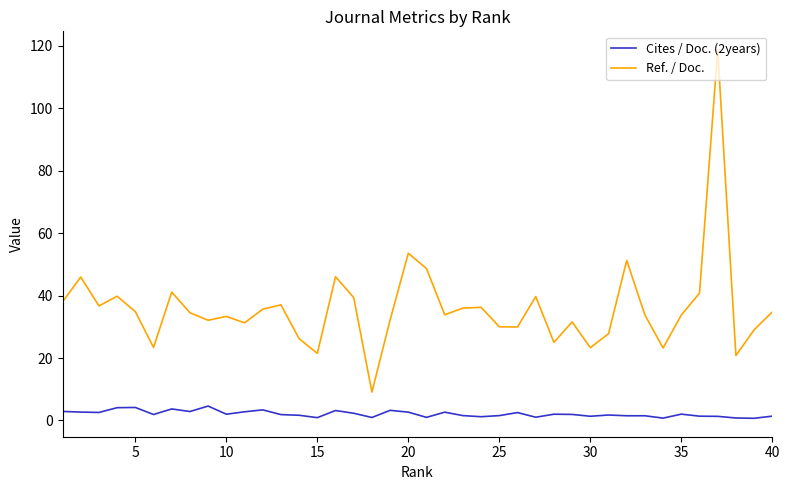

What are all the series names shown in the legend?

Cites / Doc. (2years), Ref. / Doc.